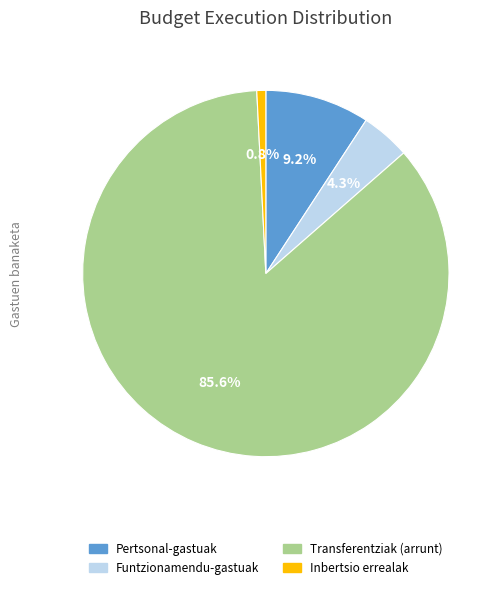

Rank the categories by value from highest to lowest.

Transferentziak (arrunt), Pertsonal-gastuak, Funtzionamendu-gastuak, Inbertsio errealak